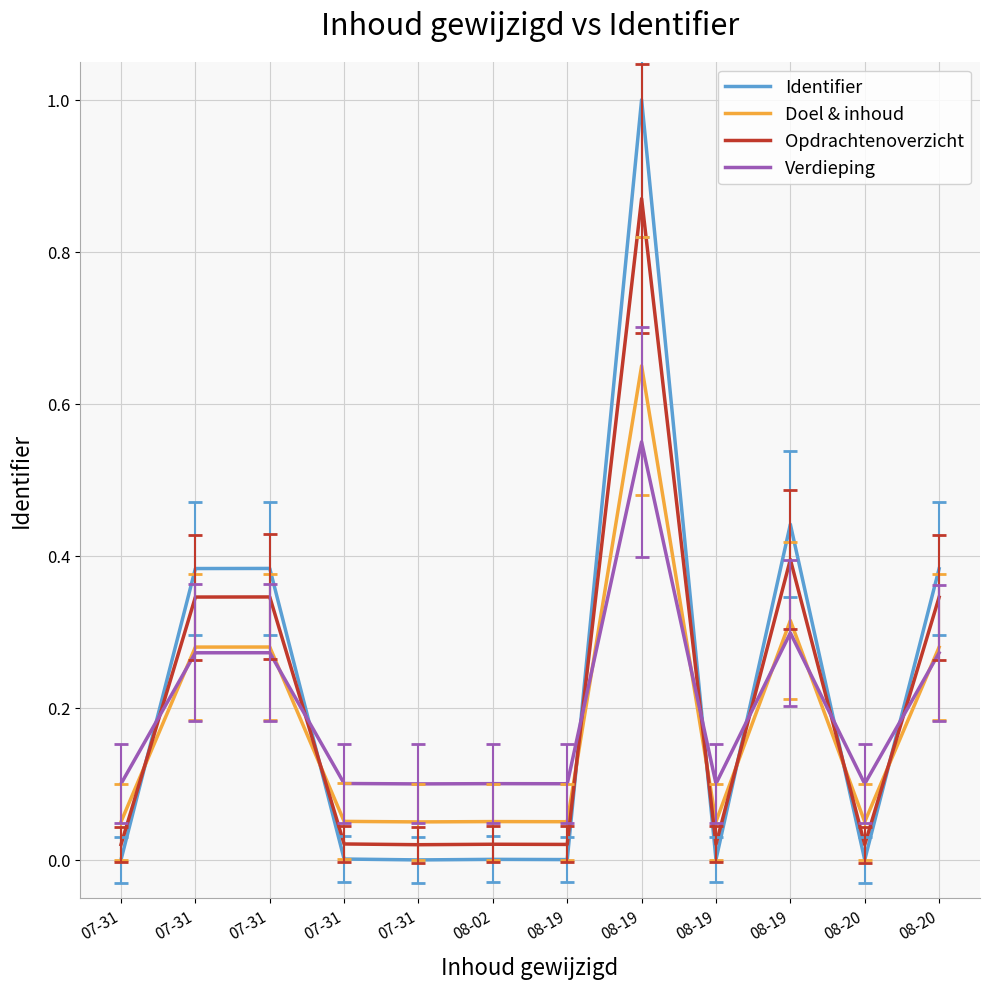

Does the chart display data point markers on the line(s)?

No